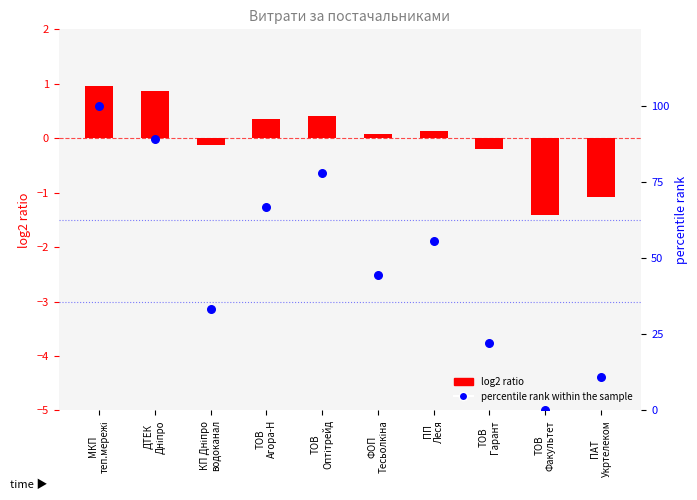

Which series reaches the maximum Y coordinate?

percentile rank within the sample